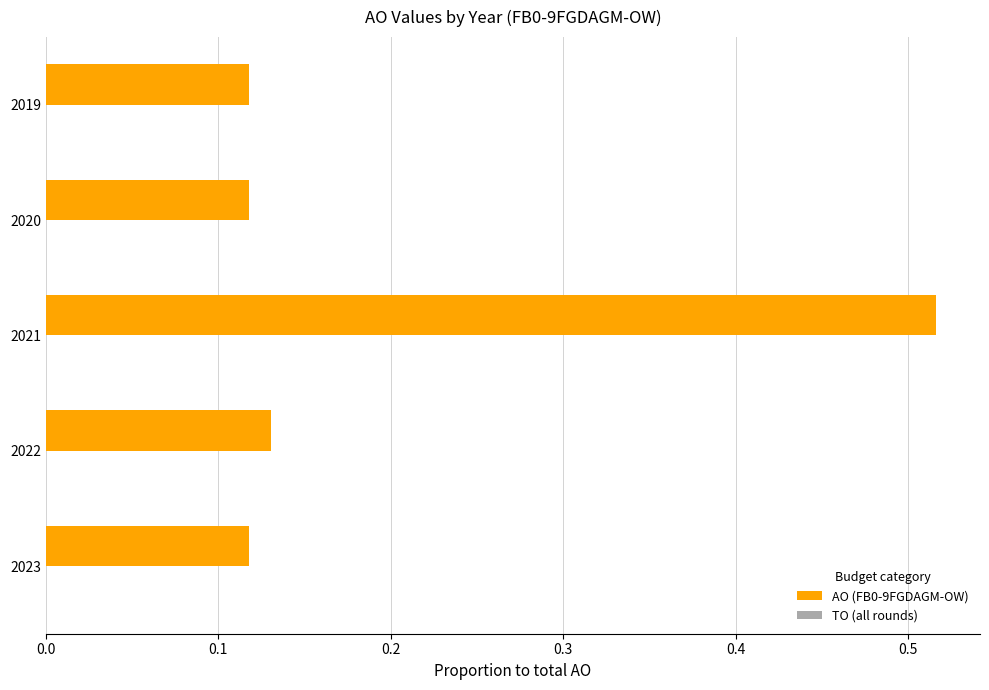

How many bars are there in total?

5